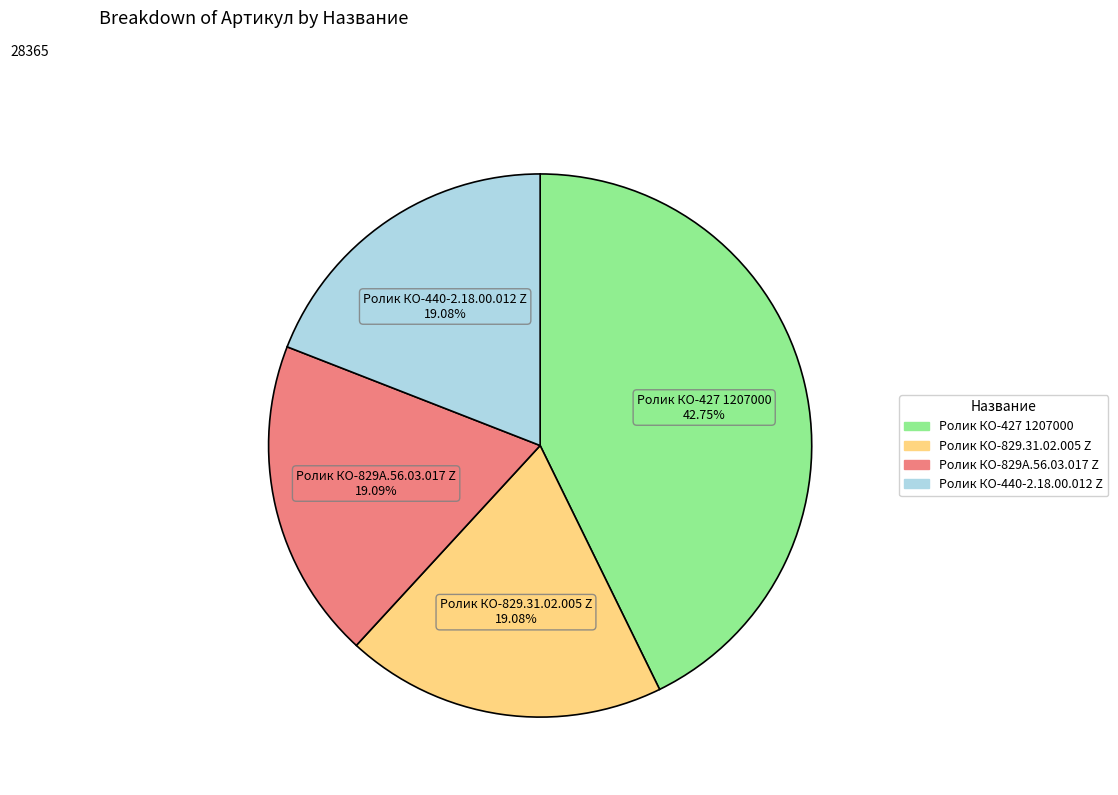

What is the largest slice in the pie chart?

Ролик КО-427 1207000